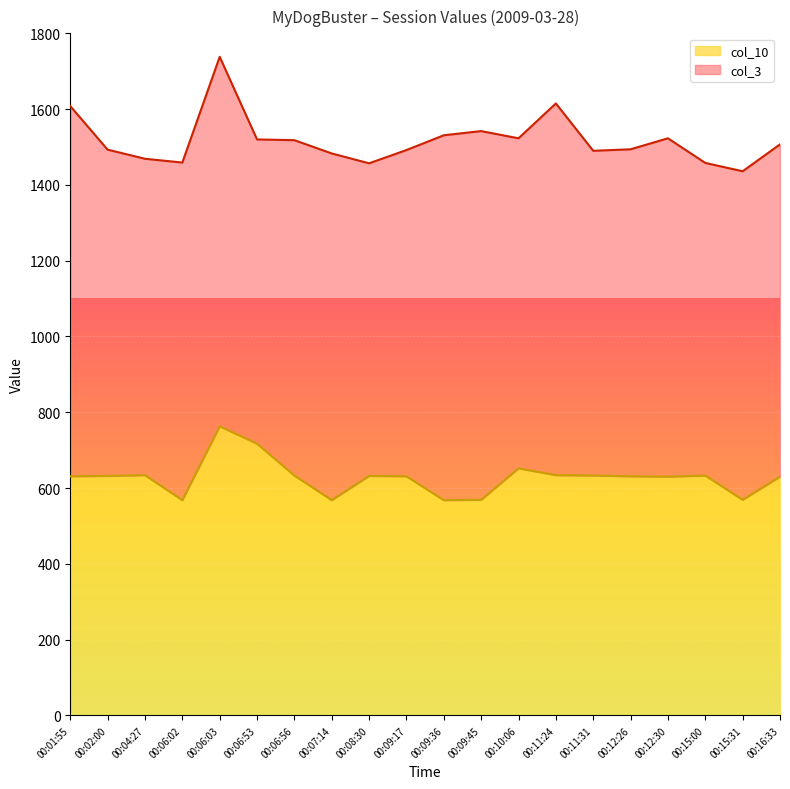

What value does the data have at 00:10:06?

652